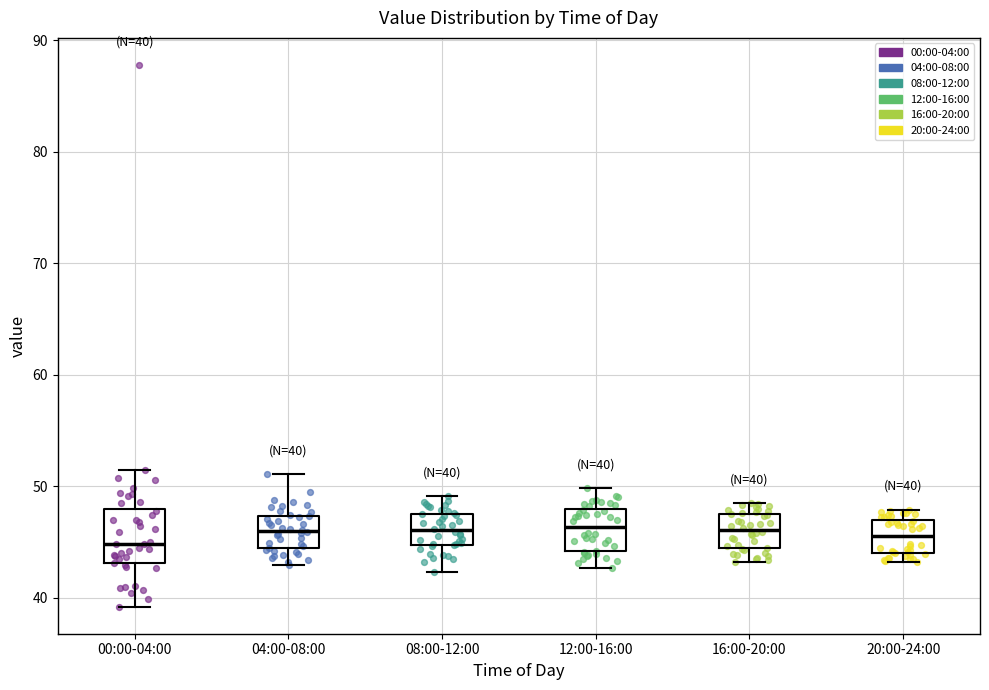

Which box is the tallest, from its lower edge to its upper edge?

00:00-04:00